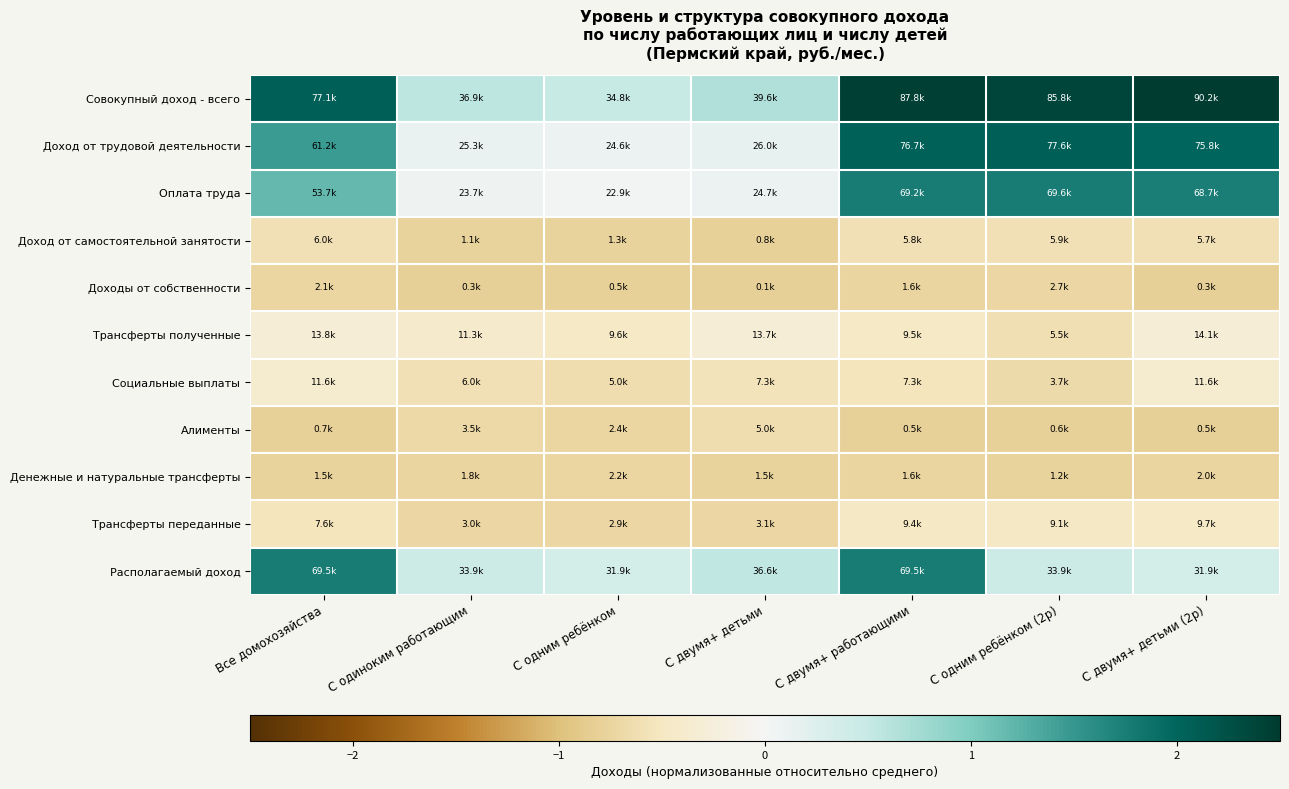

Between С двумя+ детьми (2р) and Все домохозяйства, which is larger?

С двумя+ детьми (2р)